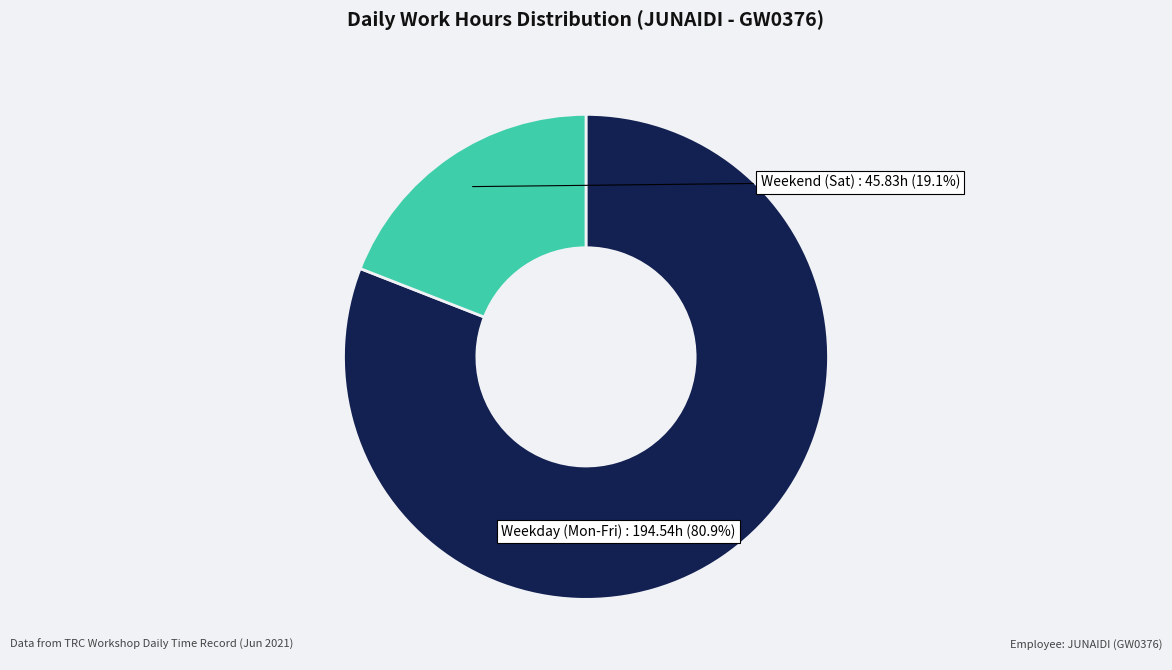

Does any single category account for the majority?

Yes